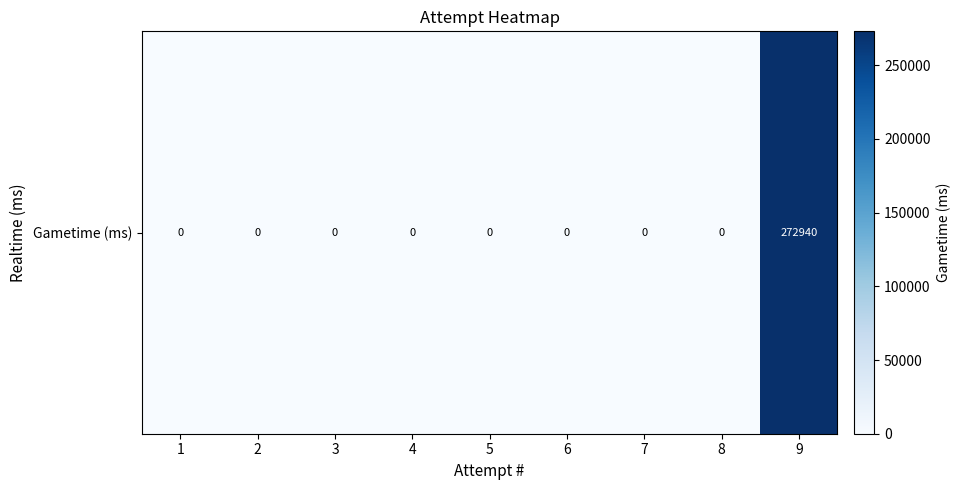

What is the greatest value displayed?

272940